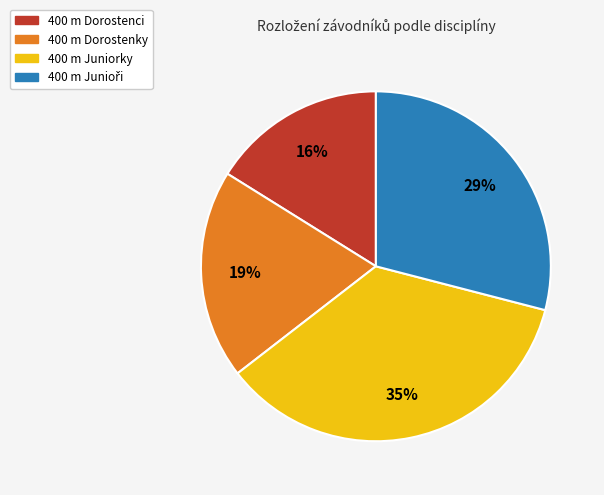

To the nearest percent, what is the difference between the largest and smallest slice percentages?

19%